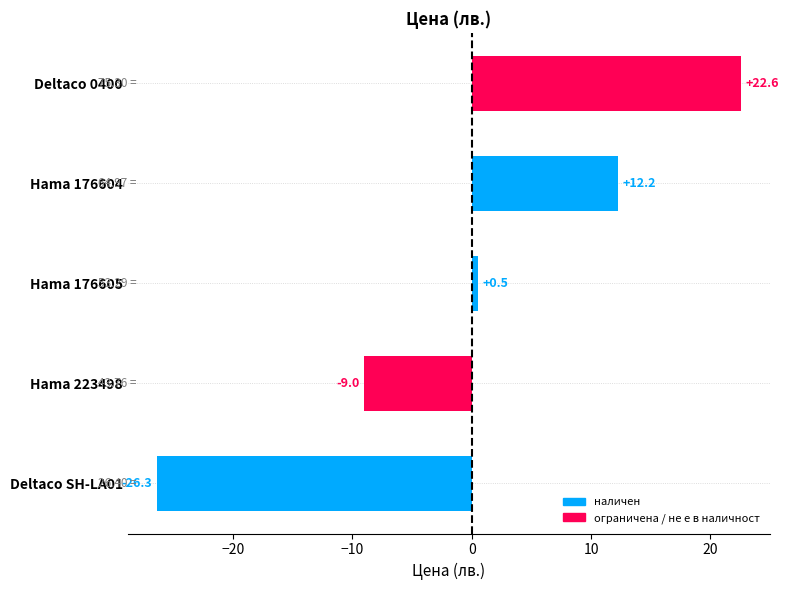

What is the difference between the maximum and second lowest values?

31.5